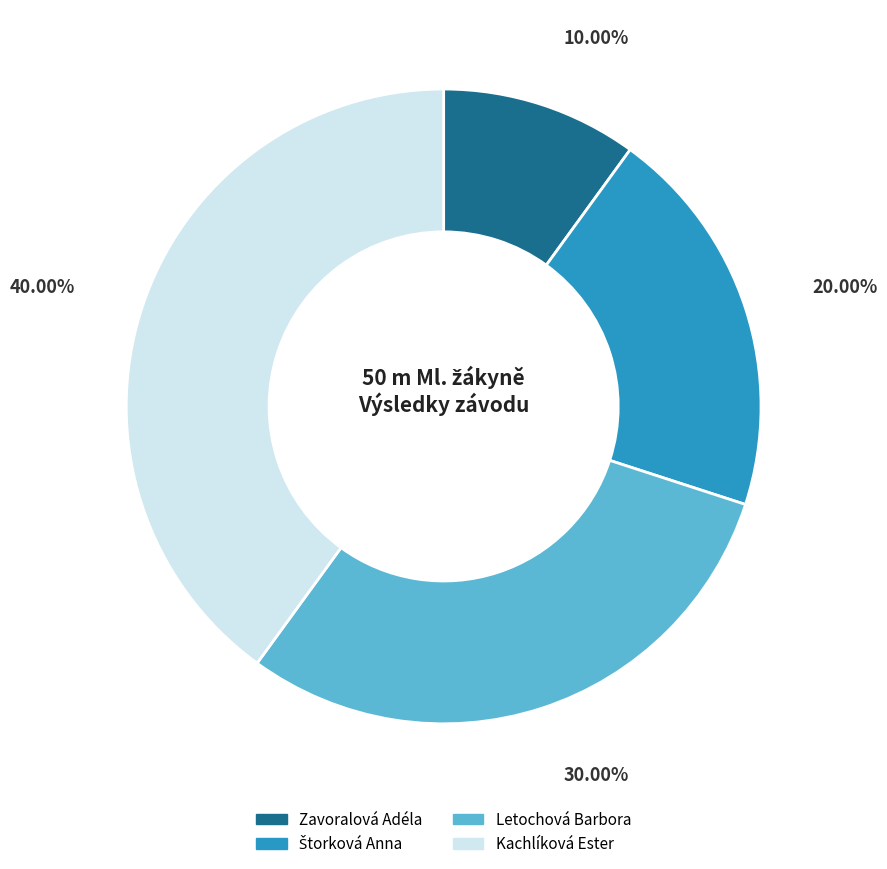

Do Letochová Barbora and Zavoralová Adéla together represent more than half of the pie?

No